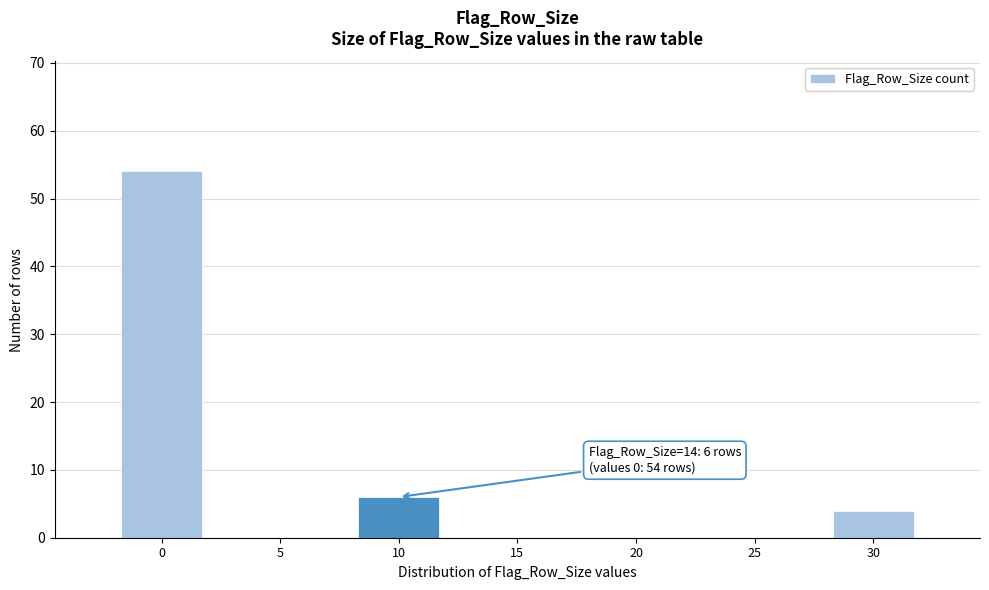

Reading left to right, list all the values displayed in this chart.

0=54	5=0	10=6	15=0	20=0	25=0	30=4